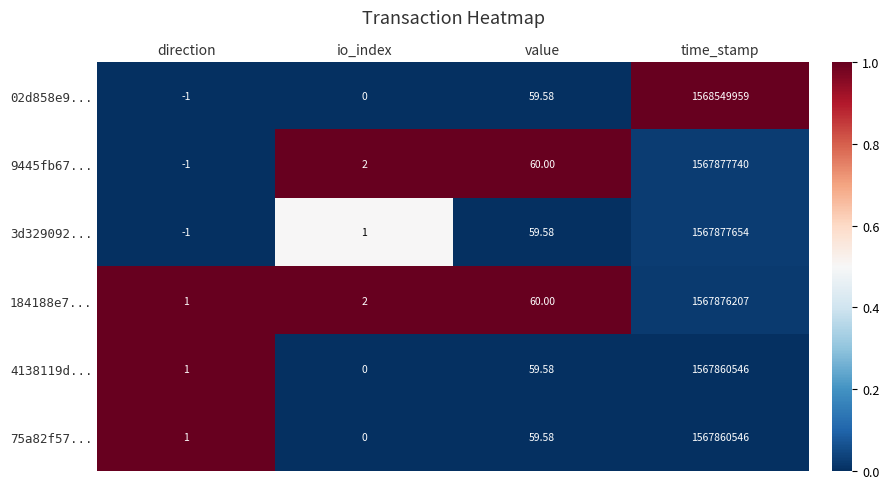

Count the number of data series in this chart.

6